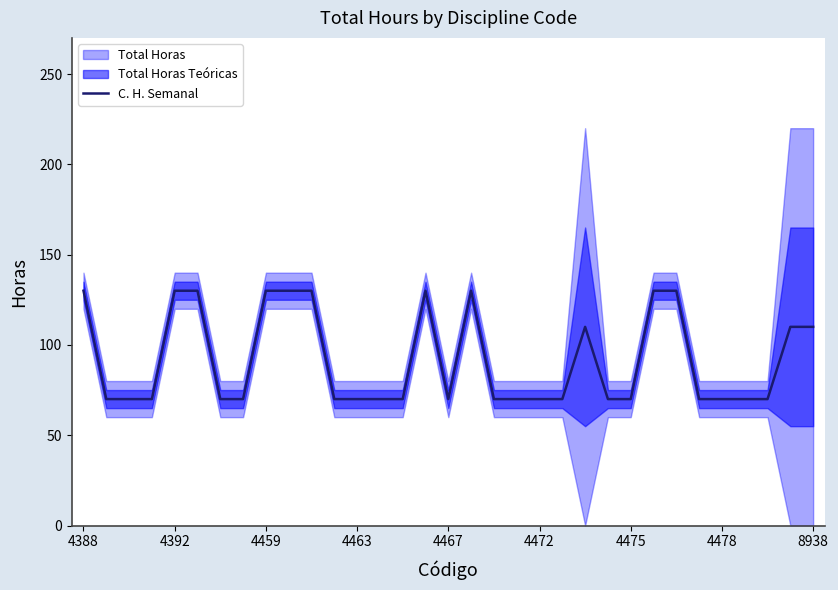

Is it true that C. H. Semanal equals 130 at 4459?

True